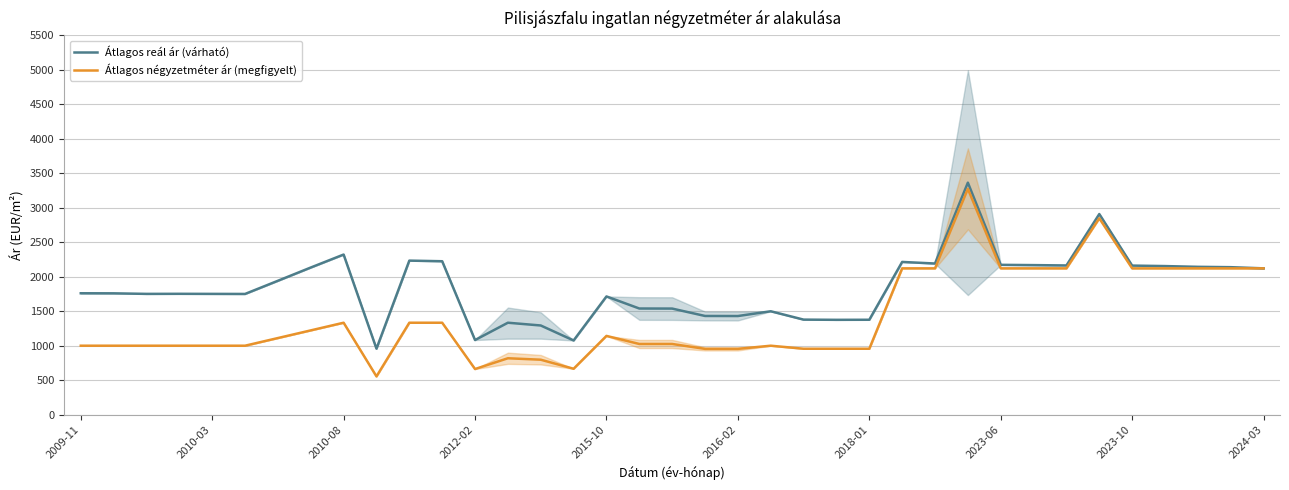

The value of Átlagos reál ár (várható) at 11 is 2224. True or false?

True